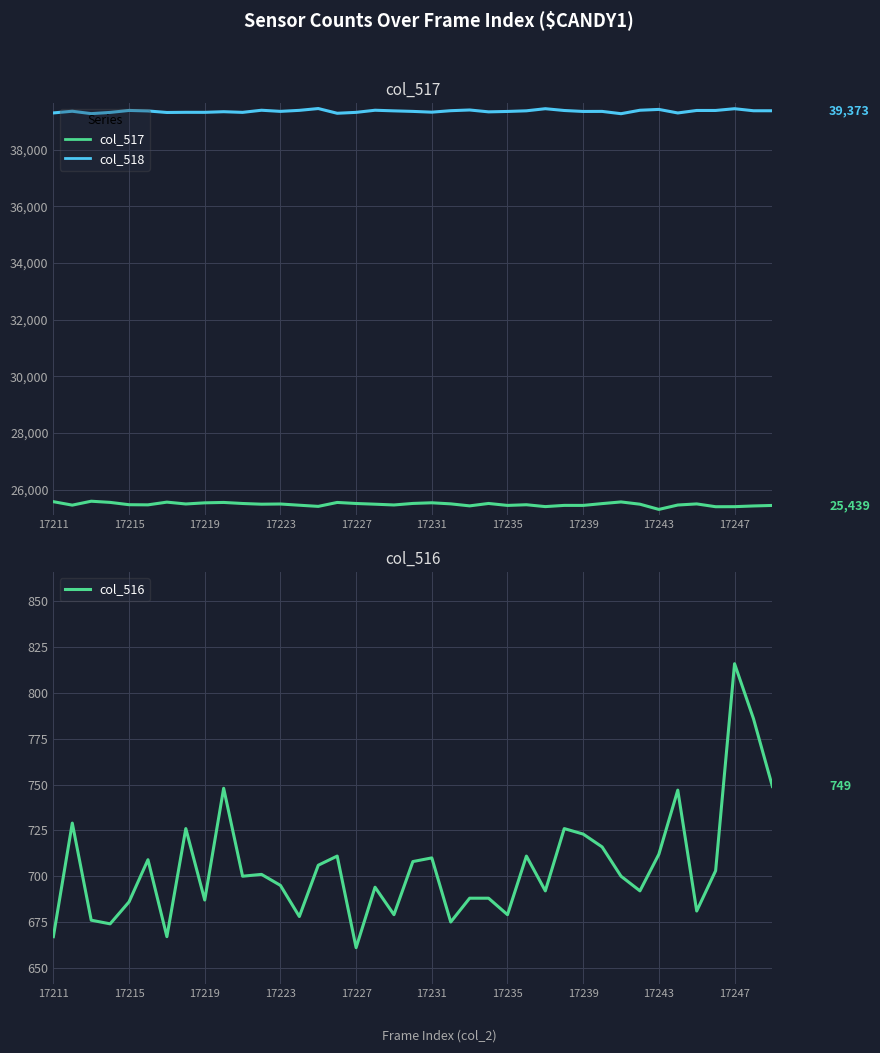

Which series has the largest total across all categories?

col_518